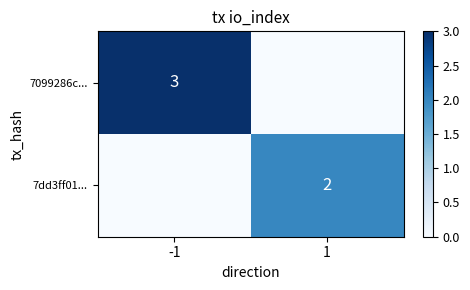

The 7dd3ff01... series shows 4 at 1. True or false?

False